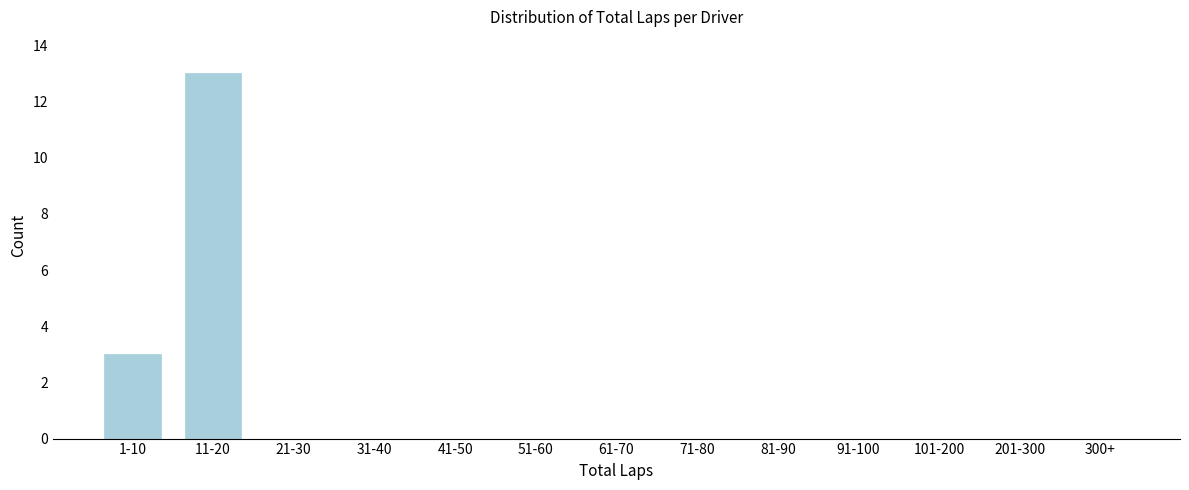

Reading left to right, extract all data points from this chart.

1-10=3	11-20=13	21-30=0	31-40=0	41-50=0	51-60=0	61-70=0	71-80=0	81-90=0	91-100=0	101-200=0	201-300=0	300+=0